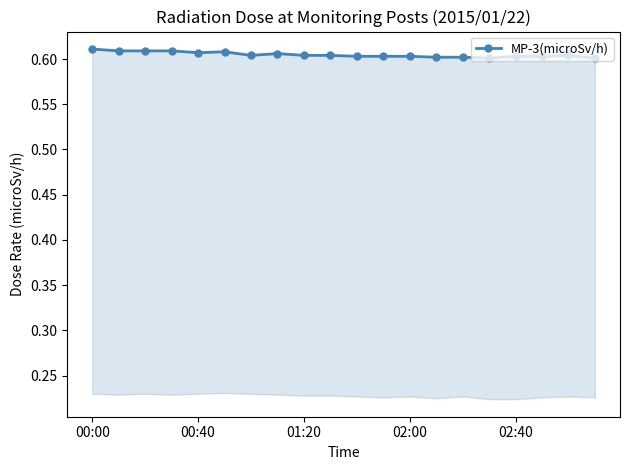

The chart shows a value of 1.0 at 7. True or false?

False